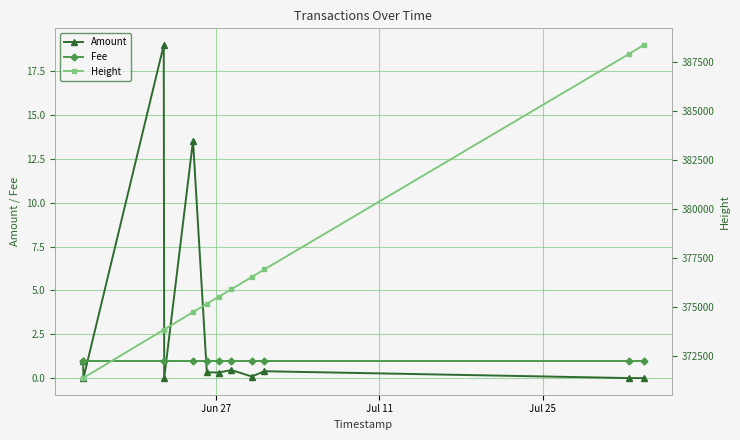

Reading left to right, transcribe all the data shown in this chart.

Amount: 1.0	0.0	19.0	0.0	13.5	0.3	0.3	0.5	0.1	0.4	0.0	0.0
Fee: 1.0	1.0	1.0	1.0	1.0	1.0	1.0	1.0	1.0	1.0	1.0	1.0
Height: 371353.0	371364.0	373824.0	373837.0	374728.0	375150.0	375518.0	375899.0	376521.0	376910.0	387942.0	388393.0